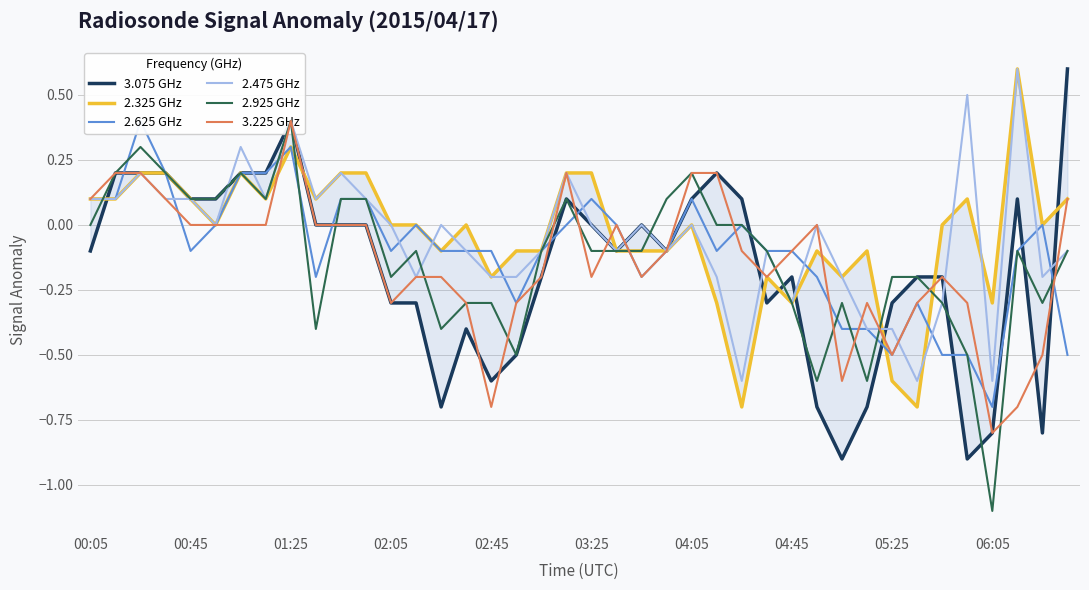

The 2.475 GHz series shows -0.6 at 06:05. True or false?

True